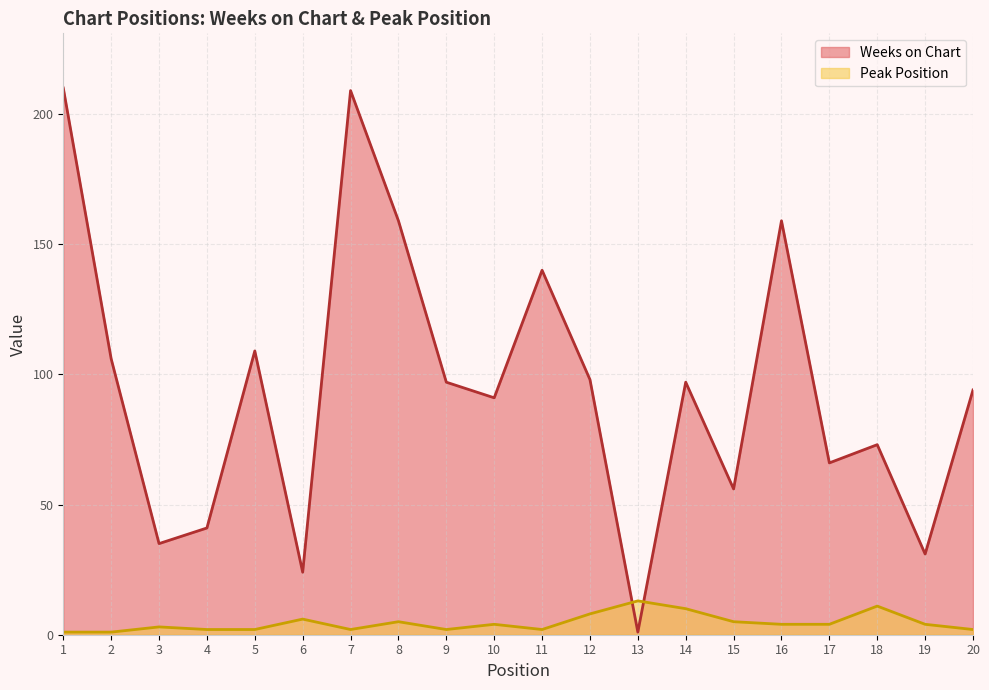

How many values in the Weeks on Chart series are below 97?

10